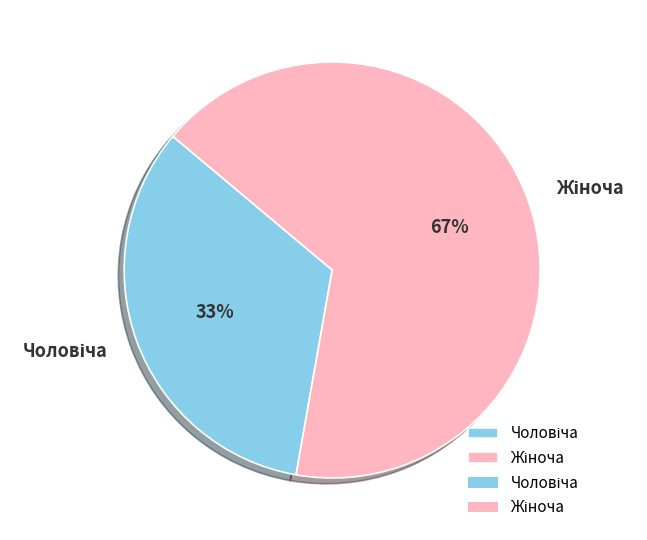

To the nearest percent, what is the average slice percentage?

50%